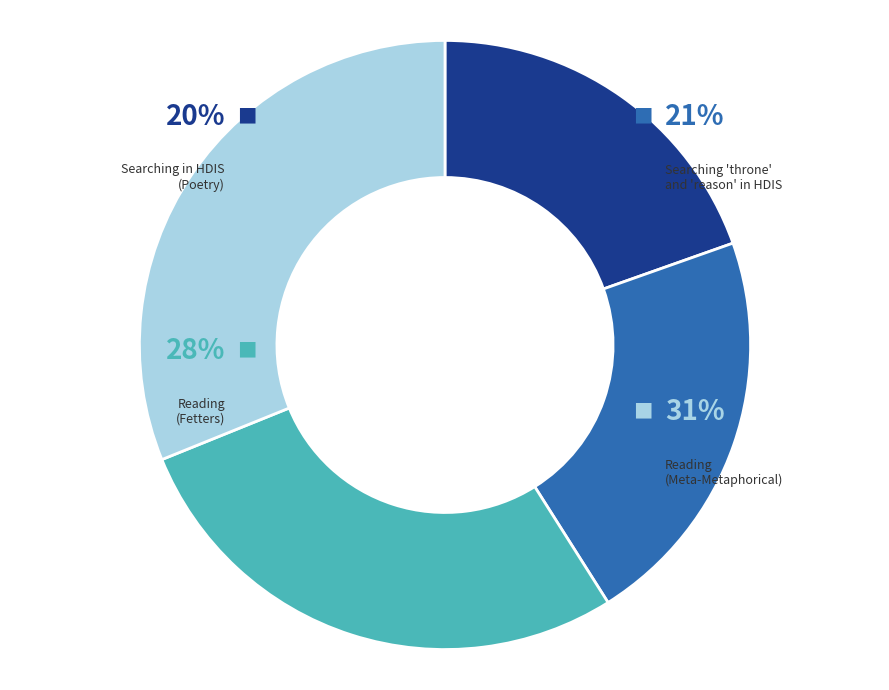

True or false: Reading (Meta-Metaphorical) accounts for 44% of the total.

False